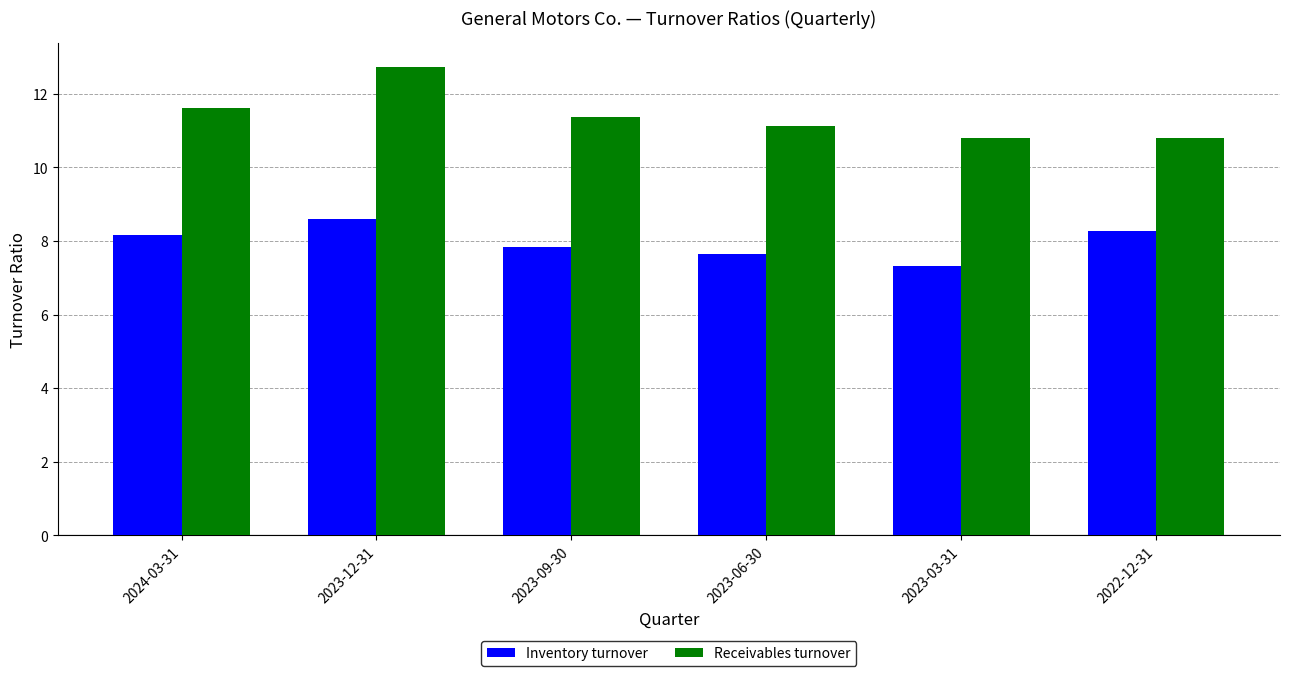

Is it true that Inventory turnover equals 8.6 at 2023-12-31?

True